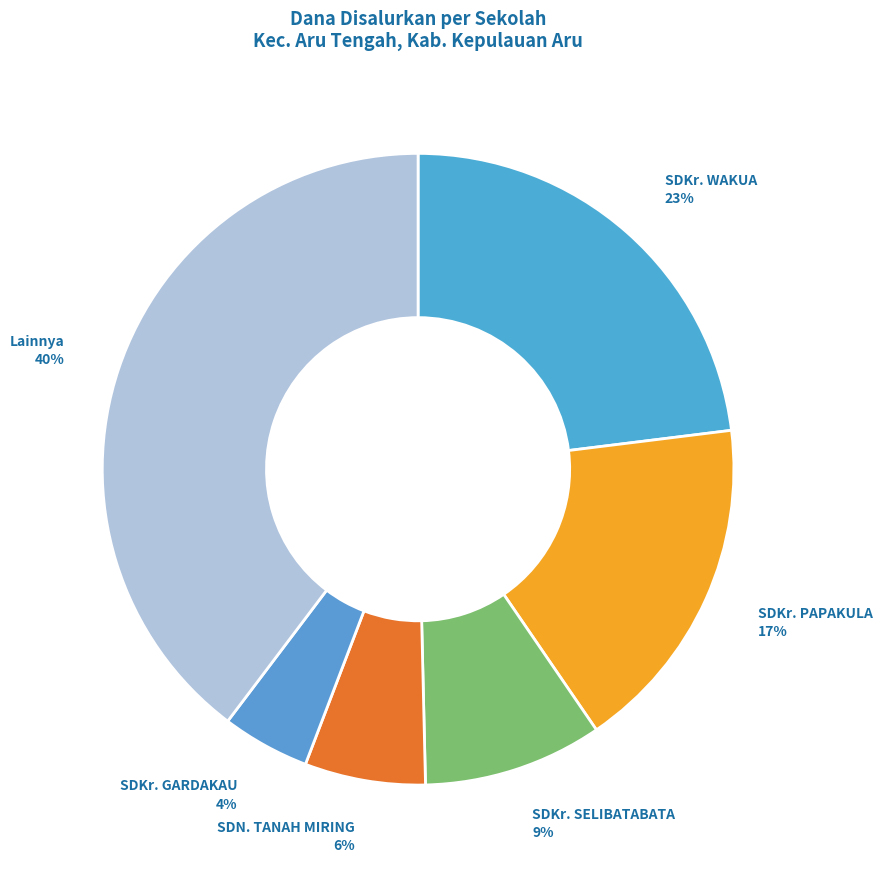

Which category has the biggest portion of the pie?

Lainnya